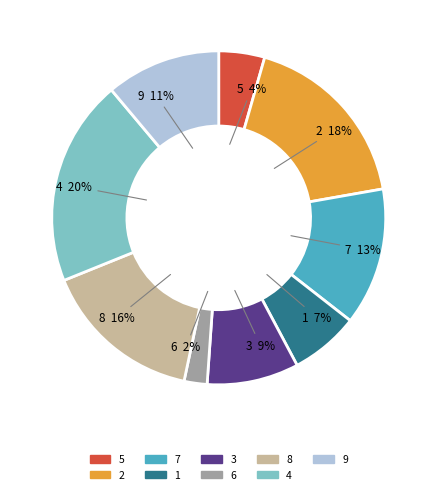

To the nearest percent, what portion does 3 represent?

9%